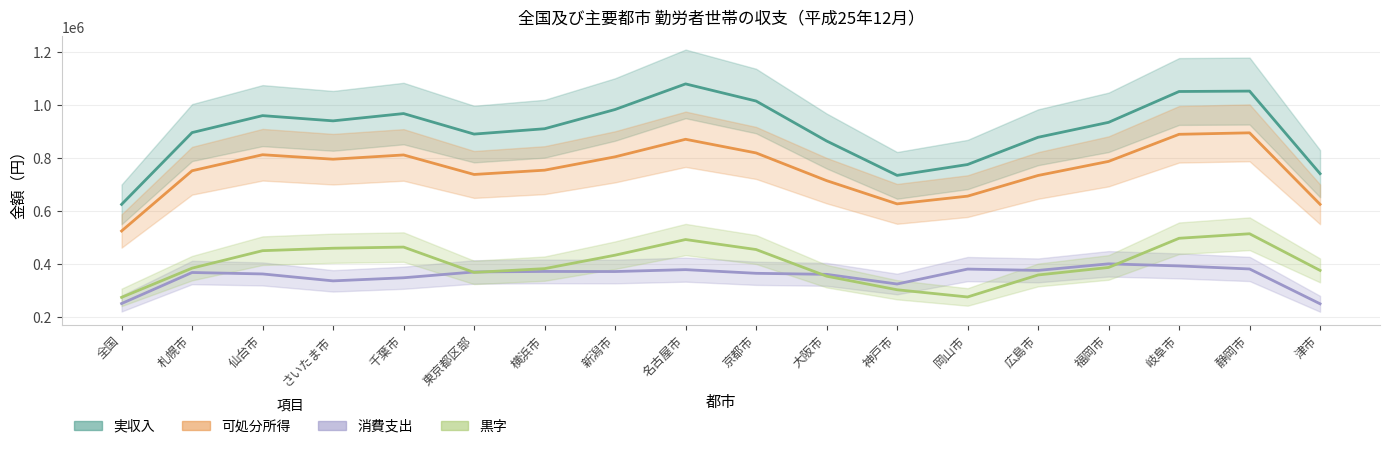

What is the label of the 5th point from the left?

千葉市